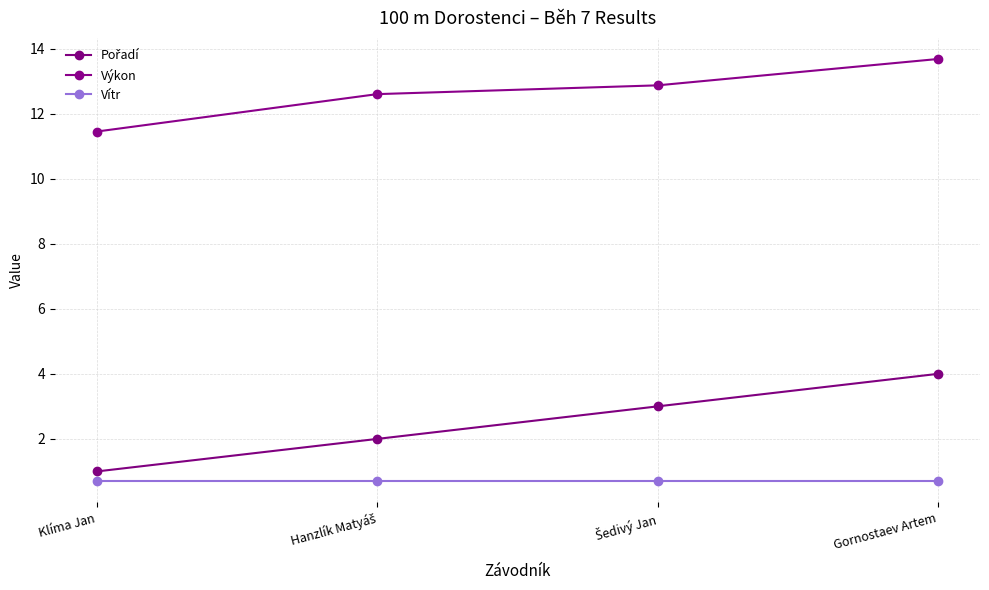

Count the number of data series in this chart.

3